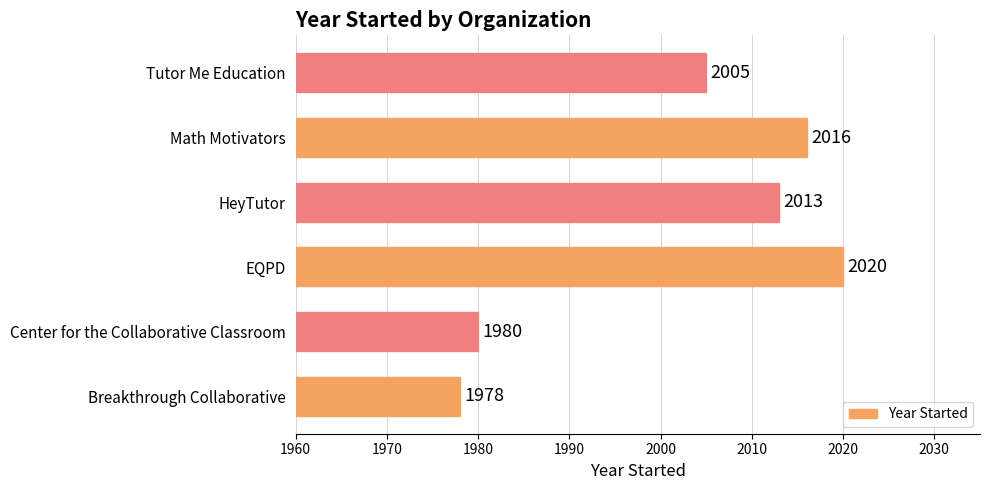

Reading top to bottom, list all the values displayed in this chart.

2005	2016	2013	2020	1980	1978